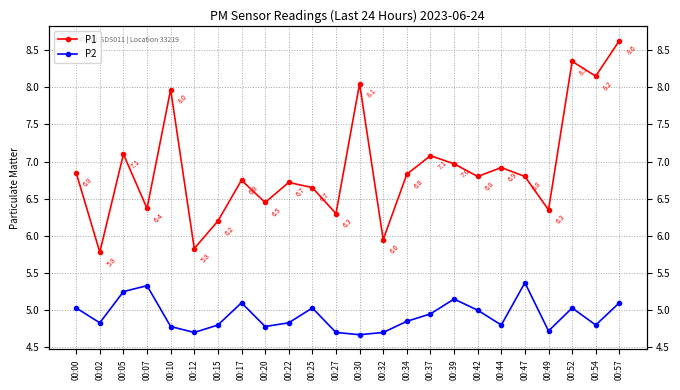

Rank the series by their average value, from lowest to highest.

P2, P1